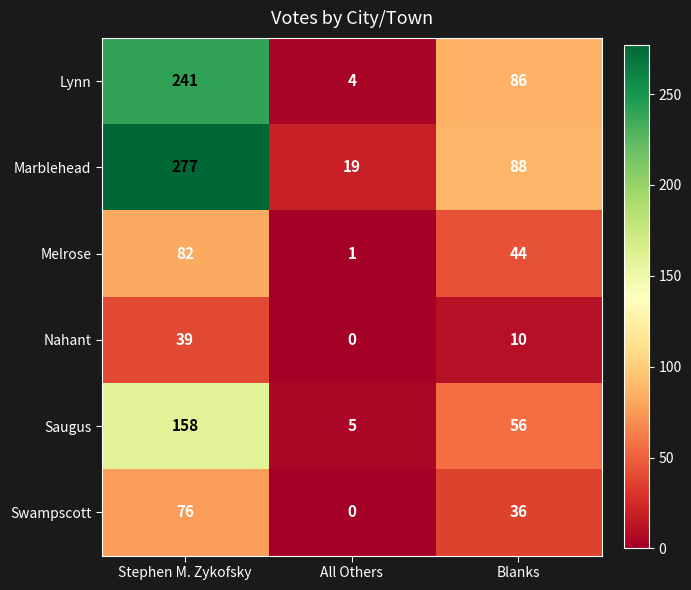

How many data points in Swampscott are less than 36?

1